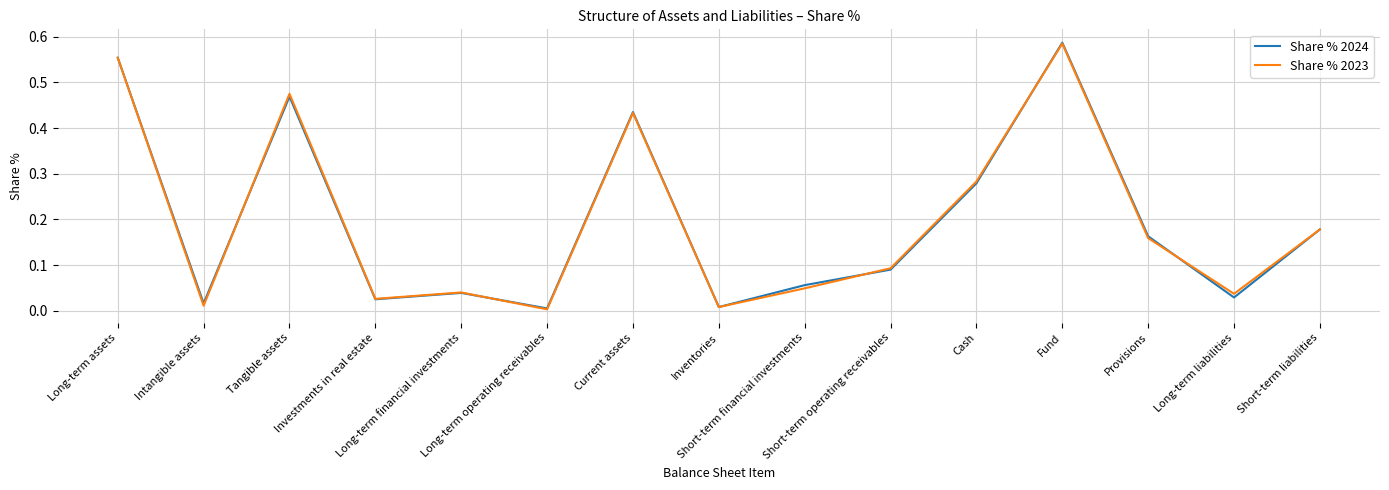

At which category does the chart reach its peak across all series?

Fund